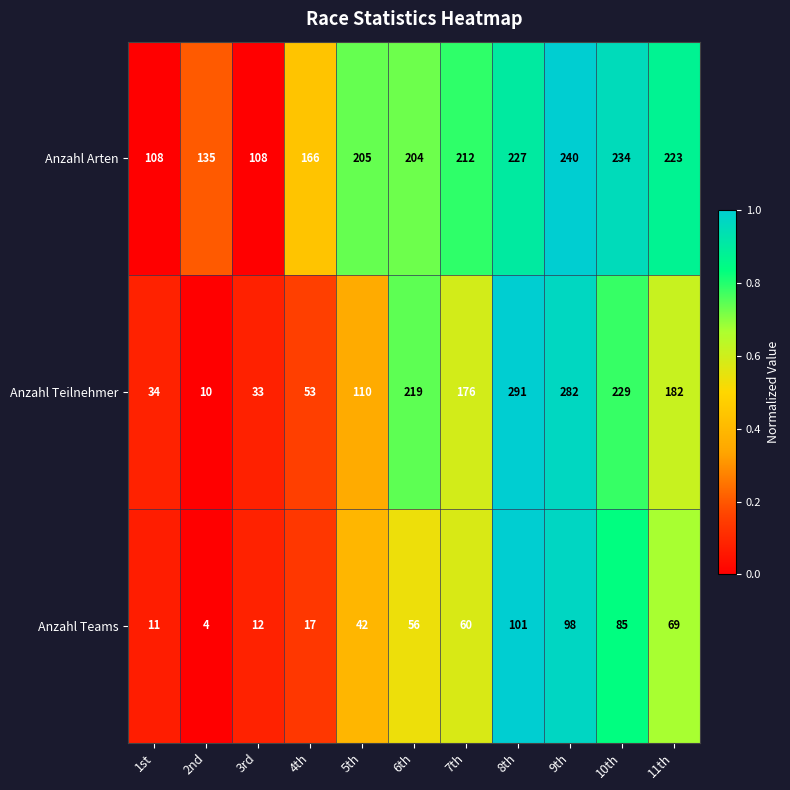

At how many categories does at least one series exceed 76?

11